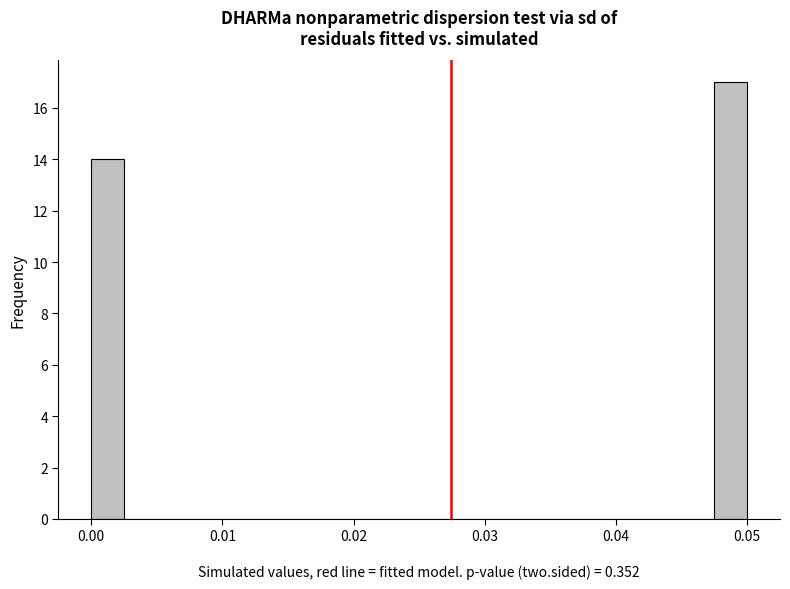

Read against the x-axis, roughly where is the centre of the tallest bar?

0.049